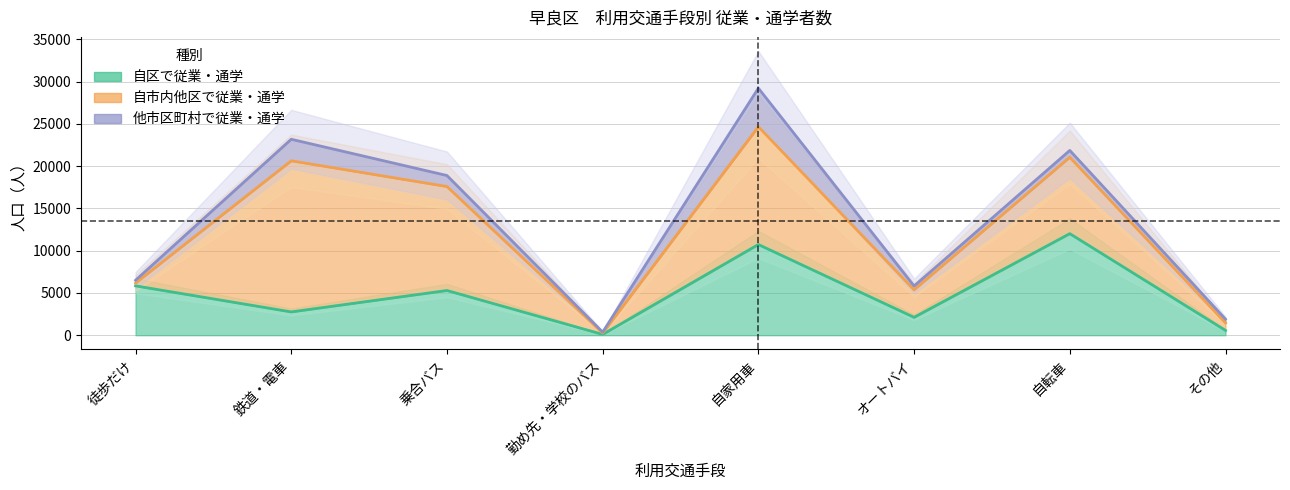

What are all the series names shown in the legend?

自区で従業・通学, 自市内他区で従業・通学, 他市区町村で従業・通学